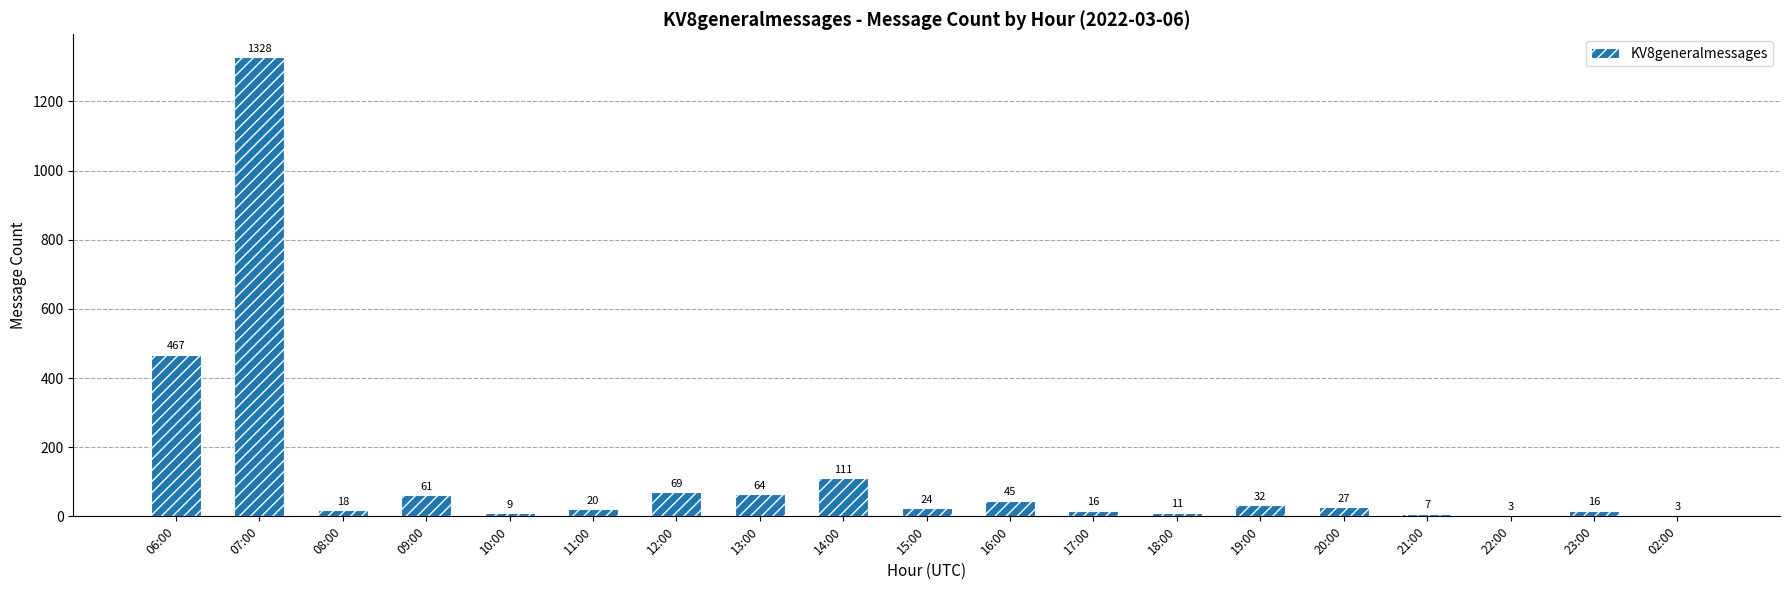

What value does the data have at 11:00, to the nearest 10?

20